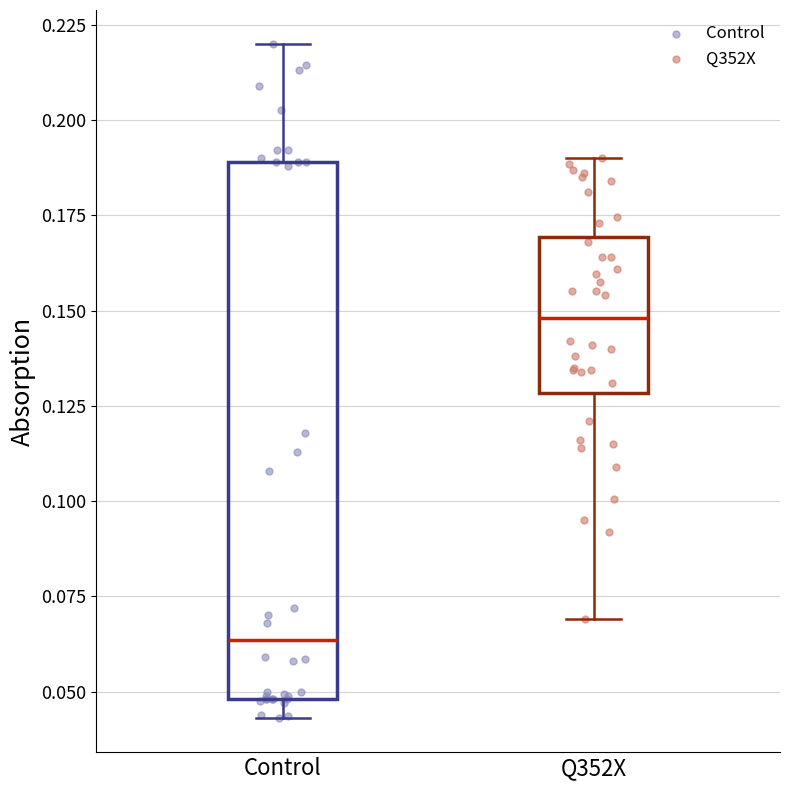

Comparing the boxes themselves (not the whiskers), which one is the tallest?

Control